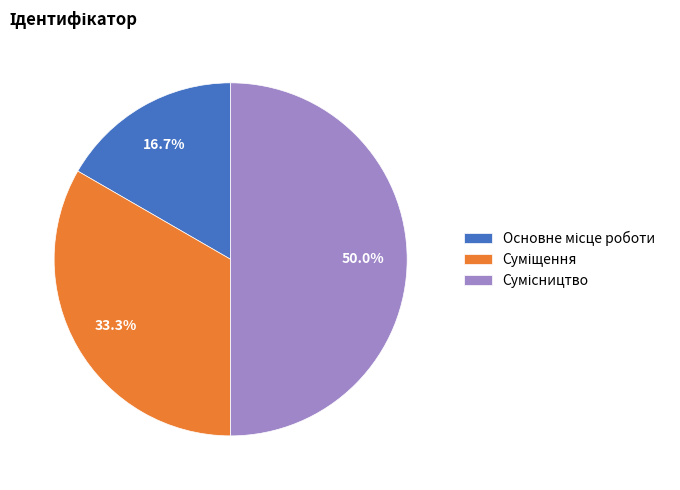

To the nearest percent, what is the average slice percentage?

33%